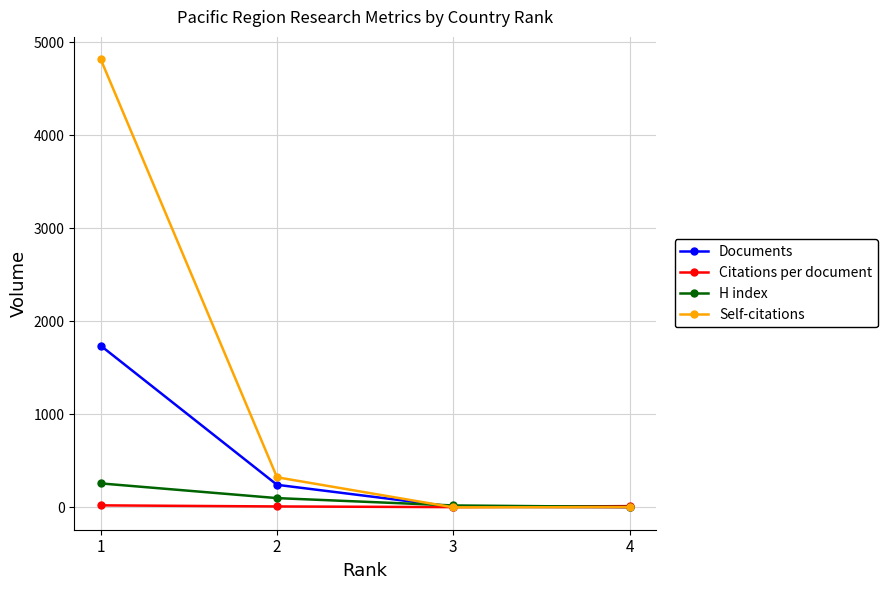

Between 1 and 4, which series saw the biggest shift?

Self-citations